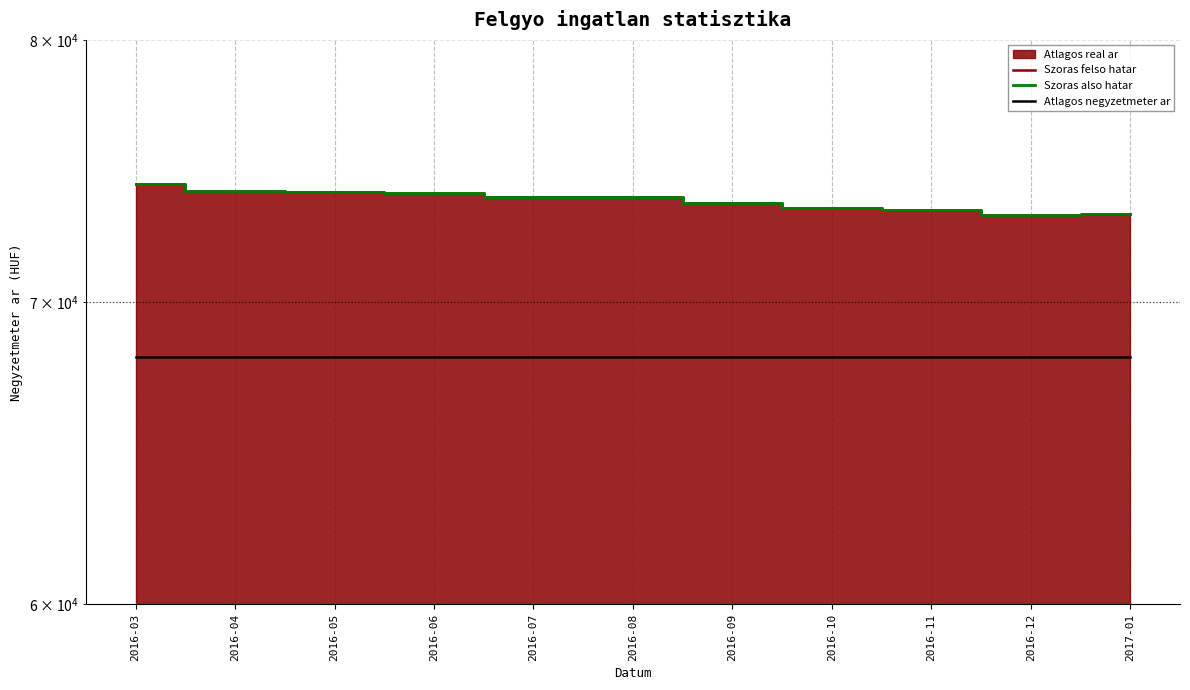

What is the difference between the highest and lowest values at 2016-07?

5809